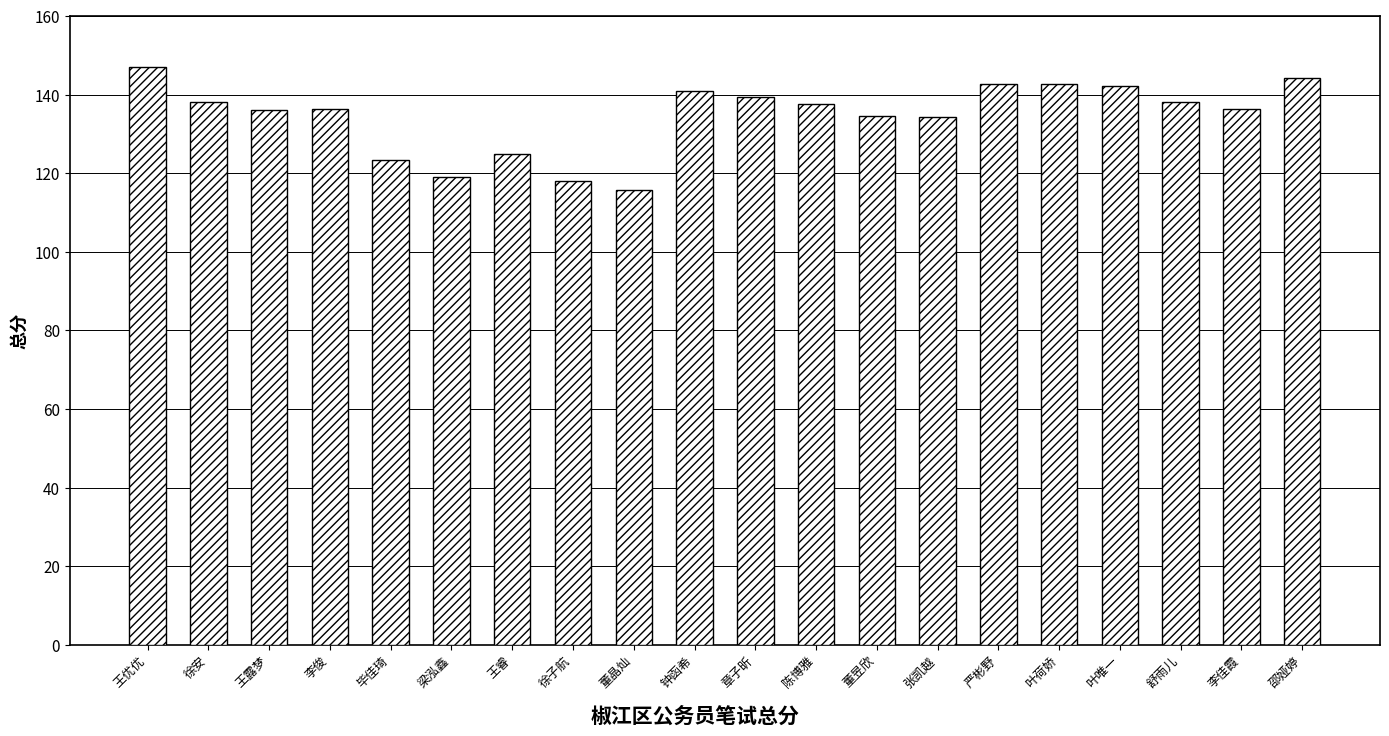

What is the greatest value displayed?

146.9